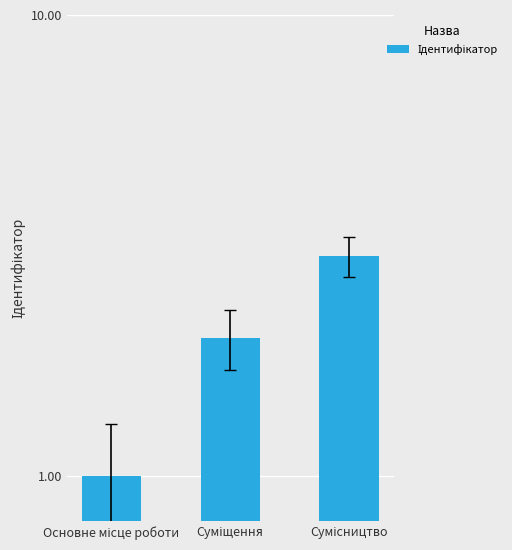

Which has a higher value, Суміщення or Сумісництво?

Сумісництво